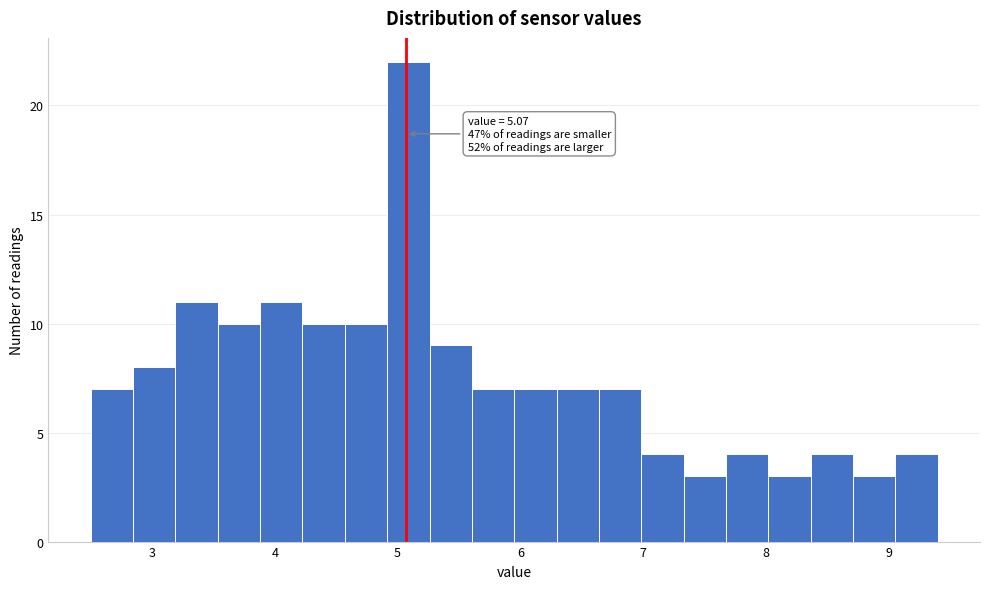

Around what value on the x-axis is the tallest bar? Give the approximate position of its centre, as read against the axis.

5.1